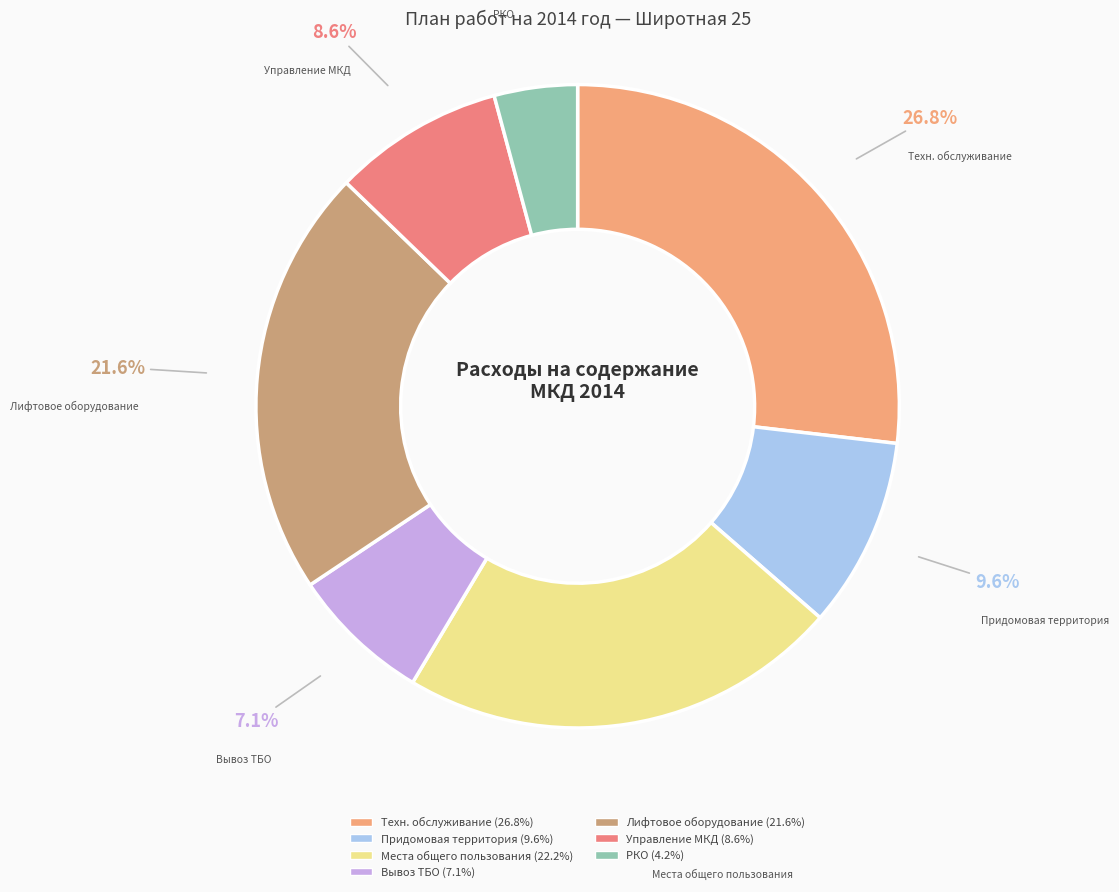

How many slices are in this pie chart?

7